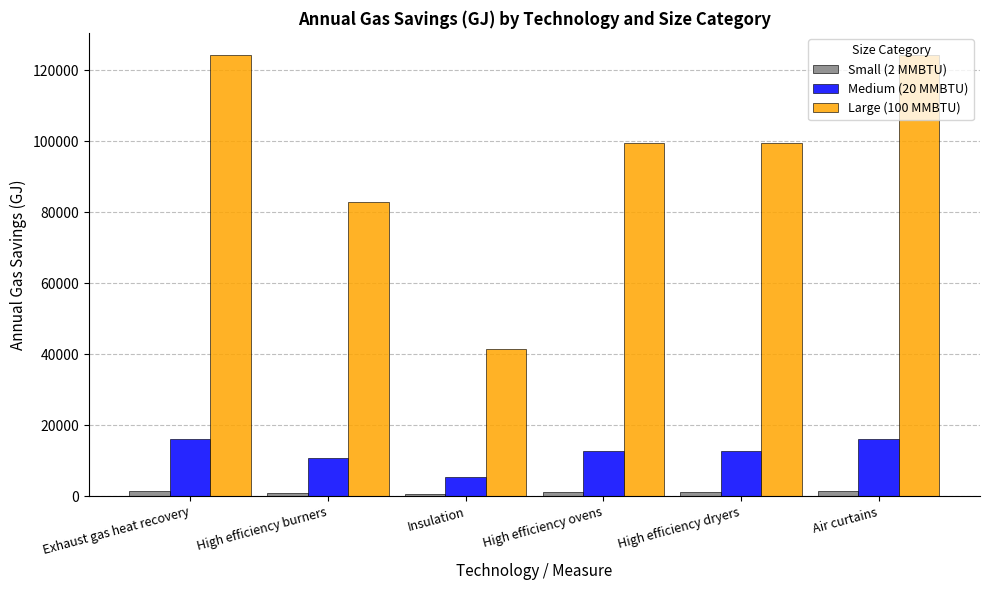

What is the difference between the highest and lowest values at High efficiency burners?

81936.8